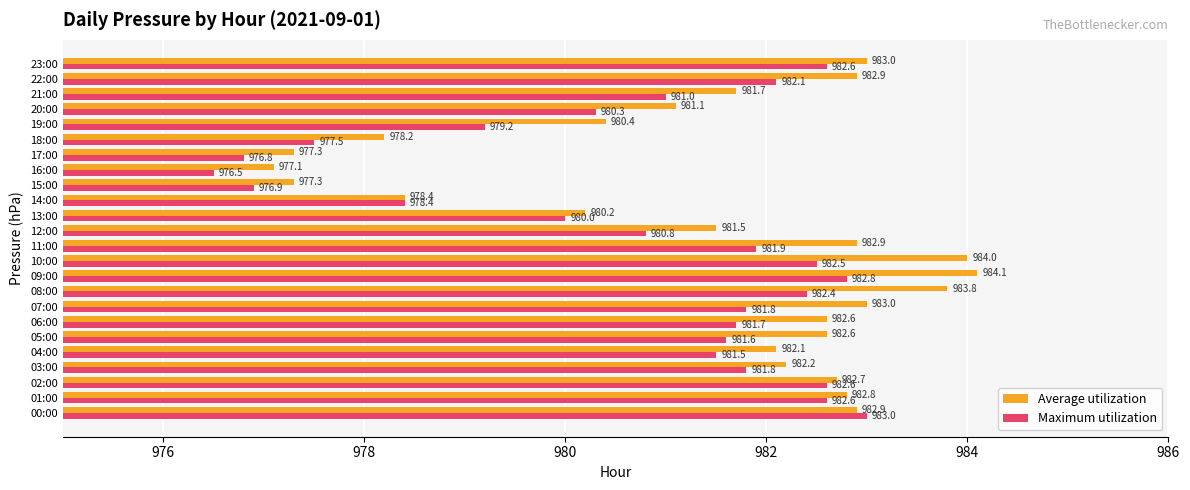

The Maximum utilization series shows 641.5 at 11:00. True or false?

False